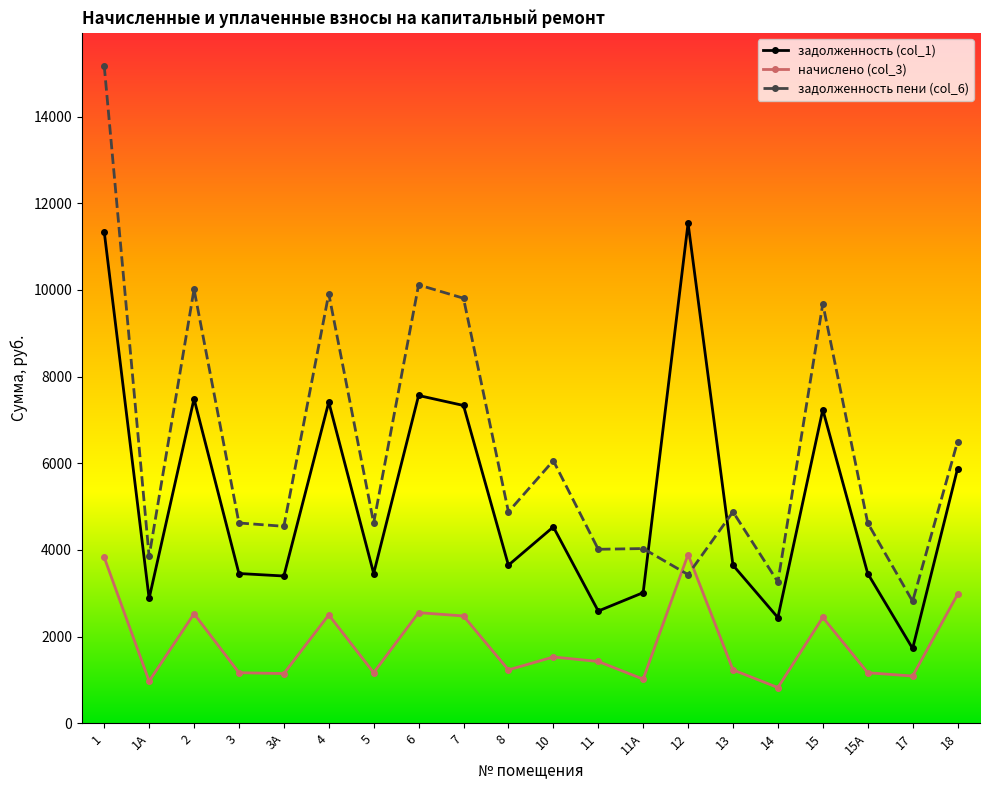

What is the difference between the highest and lowest values at 3?

3456.0